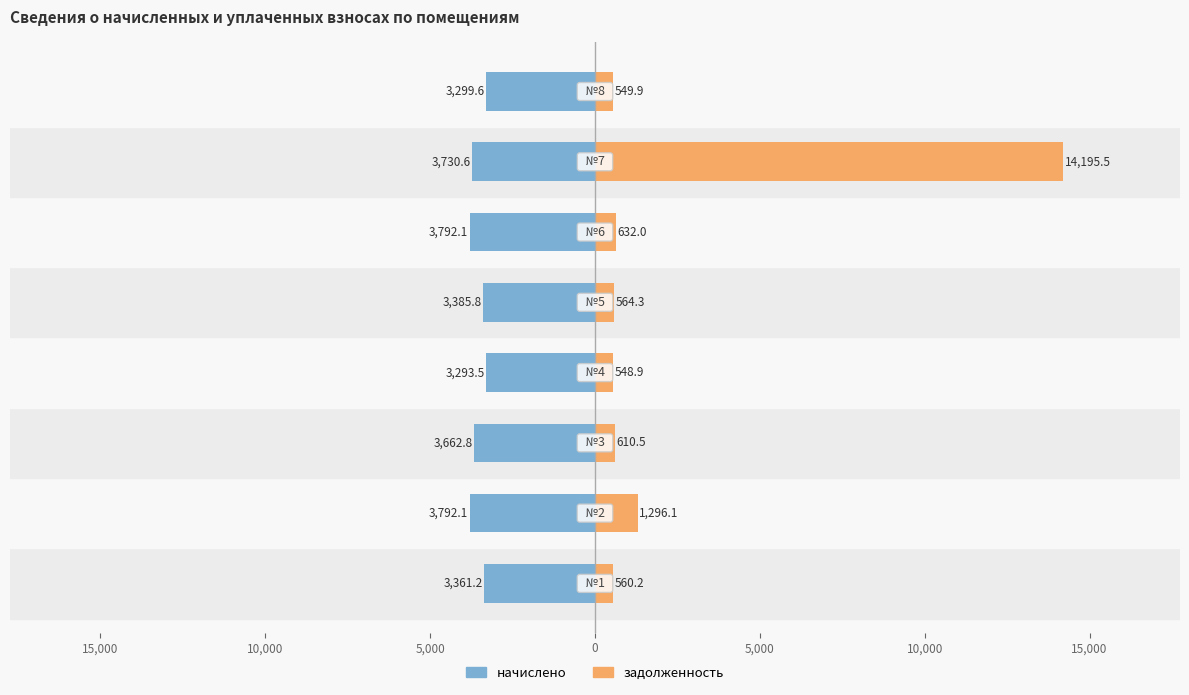

Between 20,000 and 15,000, which series saw the biggest shift?

задолженность